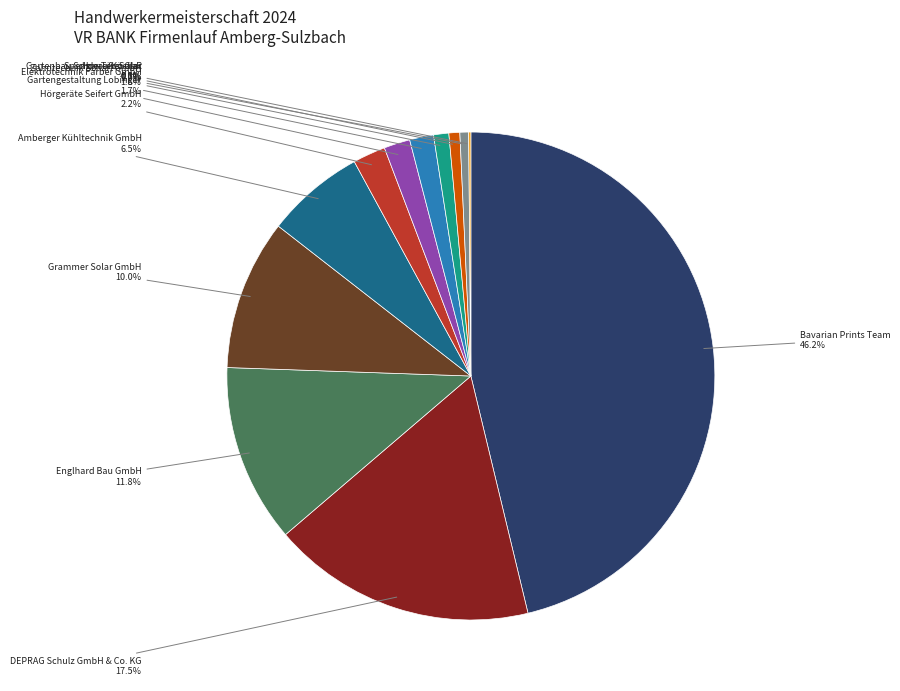

Is there any slice that represents more than half of the pie?

No